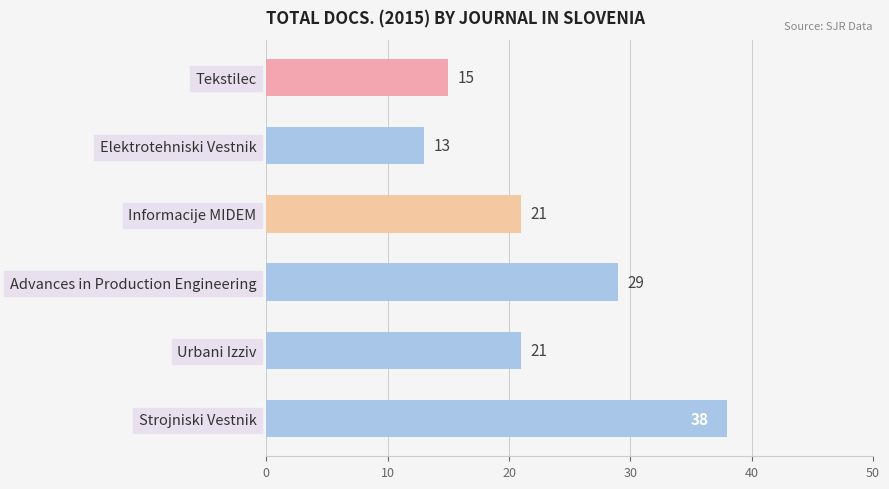

What is the difference between the maximum and minimum values?

25